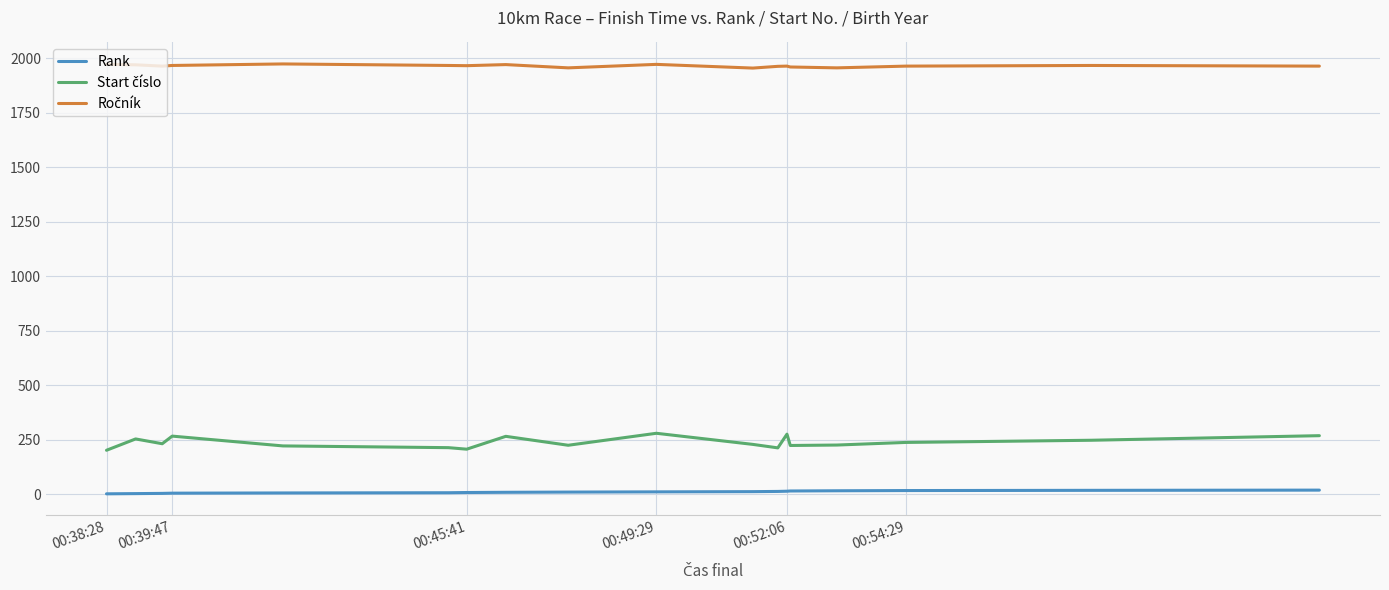

Does the chart have visible grid lines?

Yes